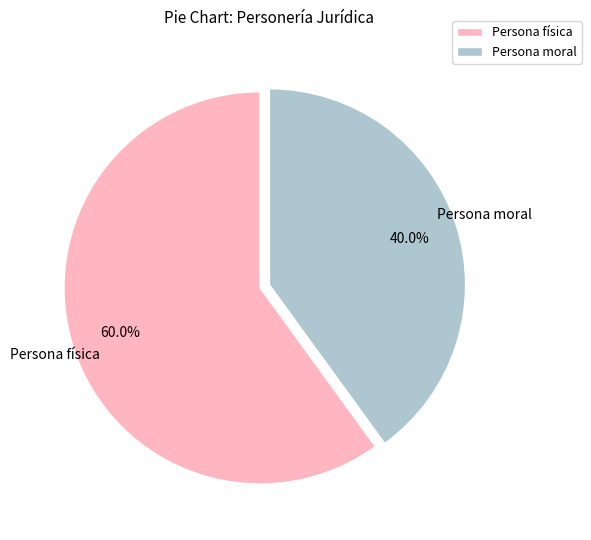

Does Persona moral represent more than half of the total?

No